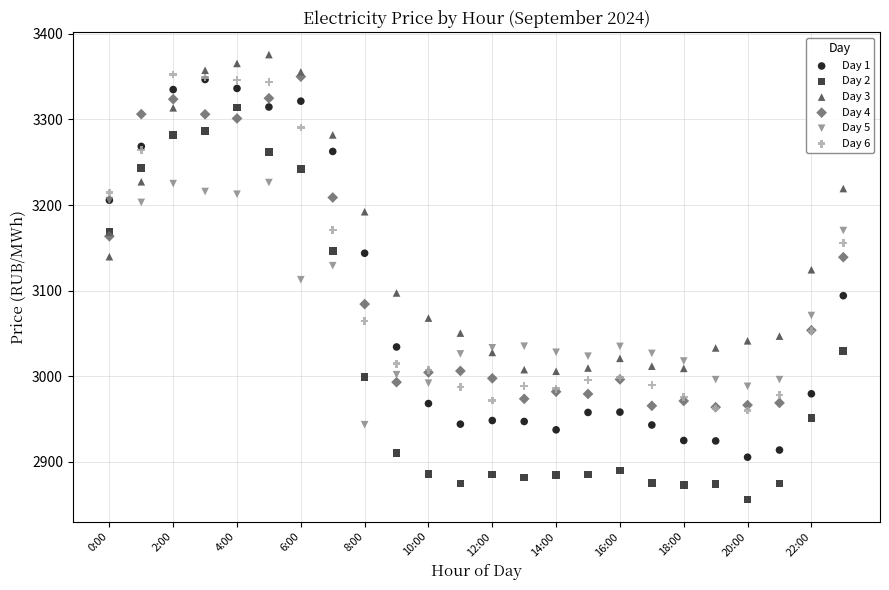

Which series has the largest Y range (max minus min)?

Day 2